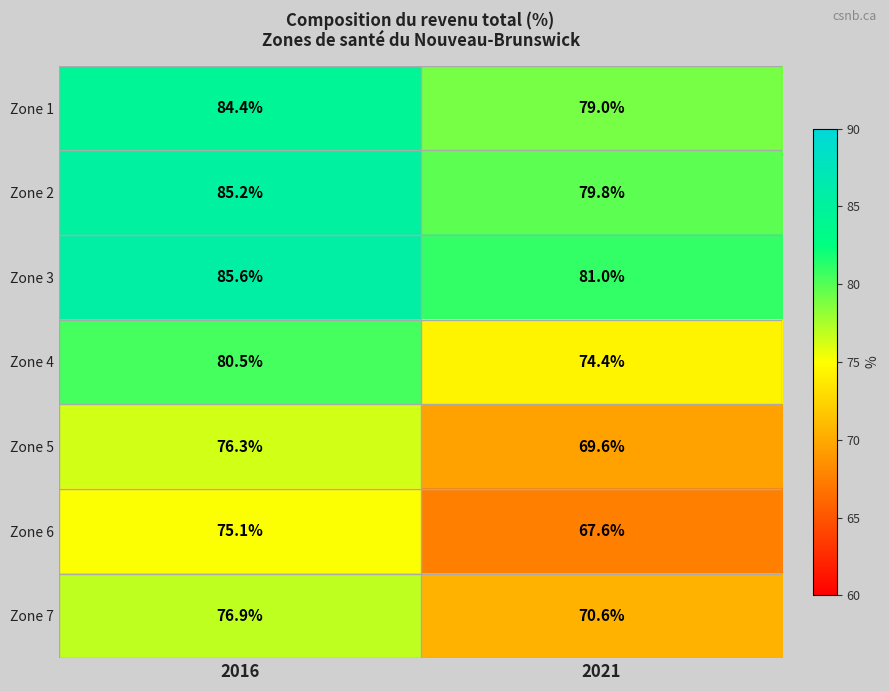

What is the difference between the Zone 1 values at 2021 and 2016?

5.4